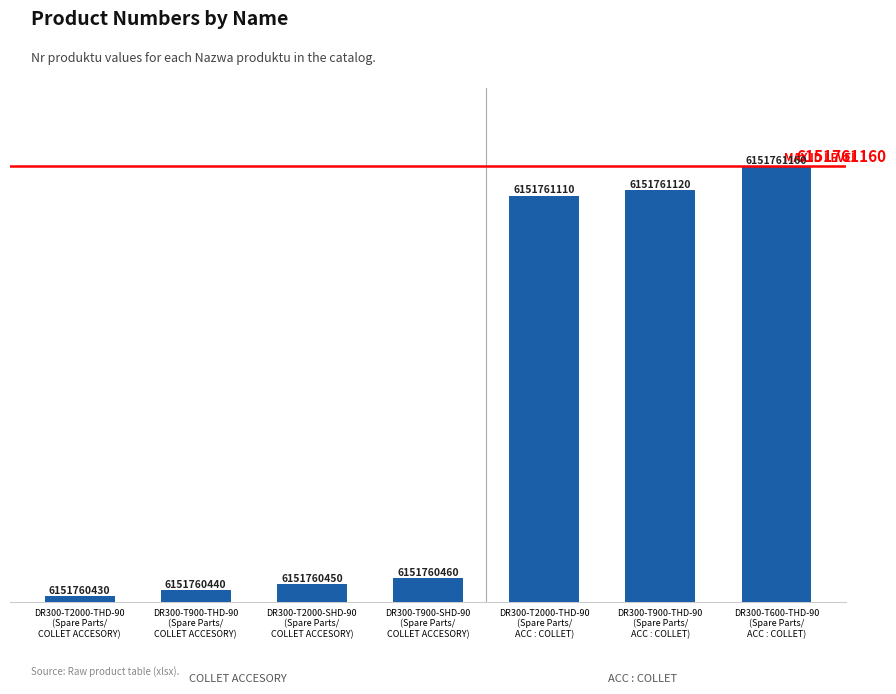

Does the chart contain any negative values?

No